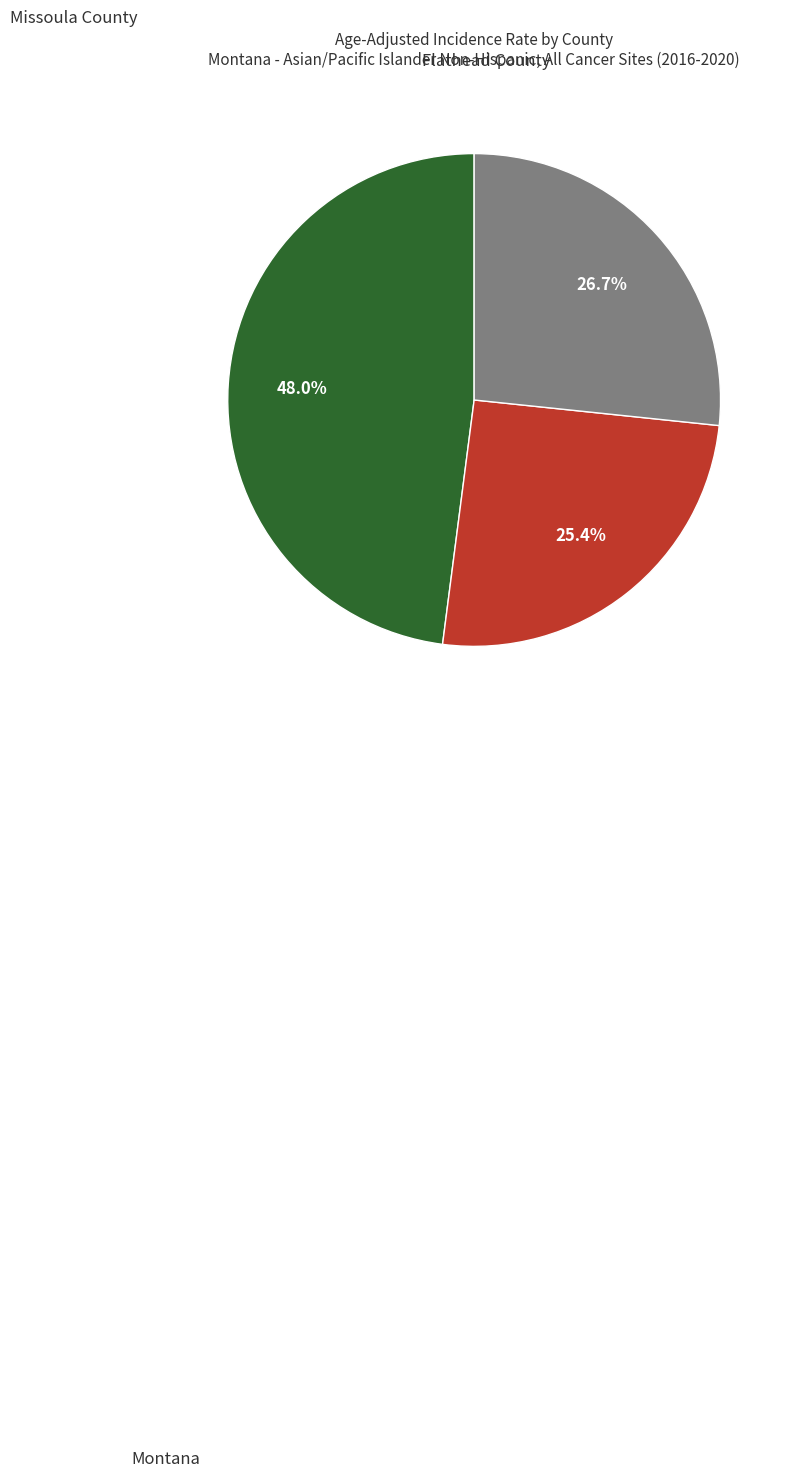

To the nearest percent, what portion does Montana represent?

27%